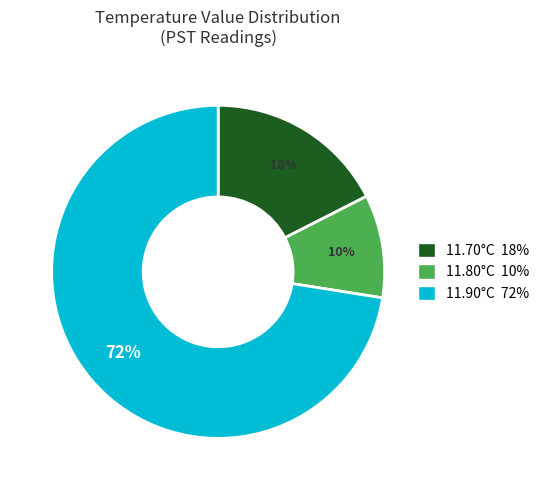

Is there any slice that represents more than half of the pie?

Yes